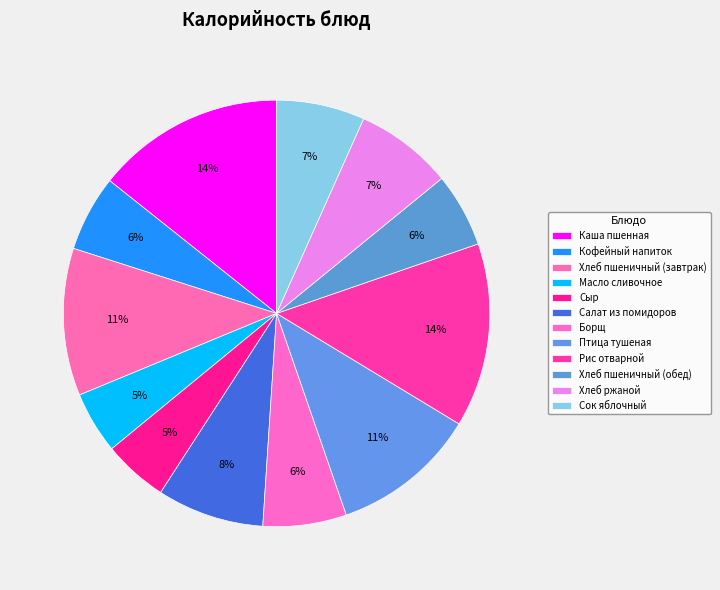

Does Рис отварной represent more than half of the total?

No